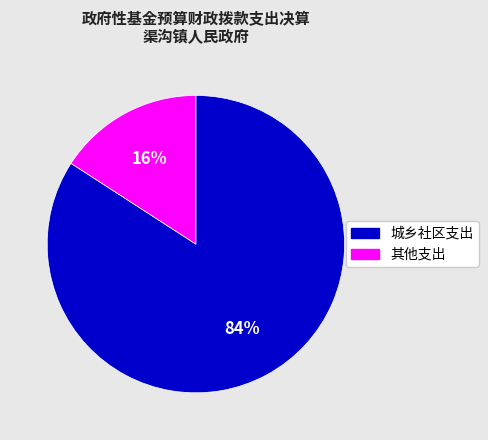

Which category has the smallest portion of the pie?

其他支出